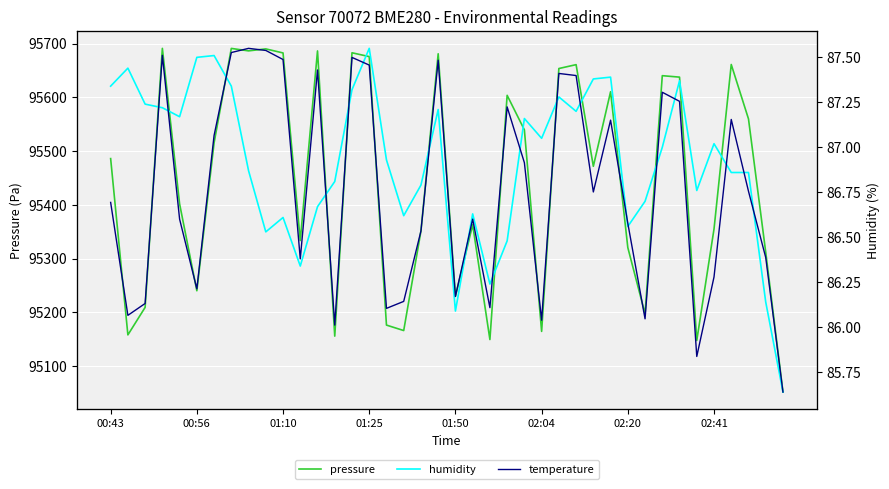

What is the sum of the temperature values at 14 and 23?

8.9